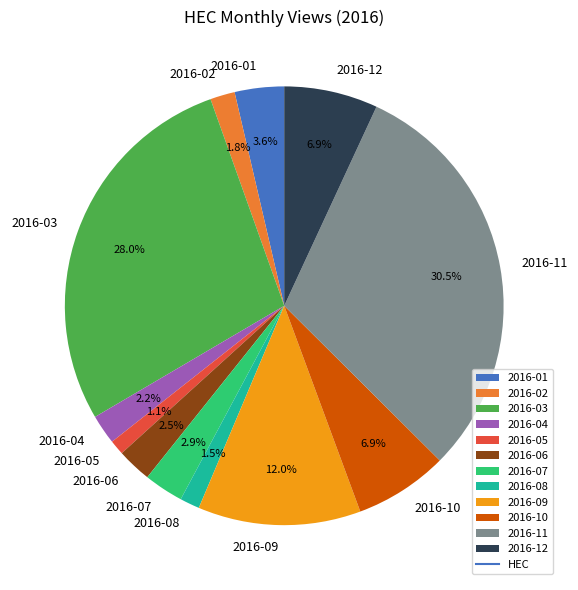

Is 2016-08 the majority of the pie?

No